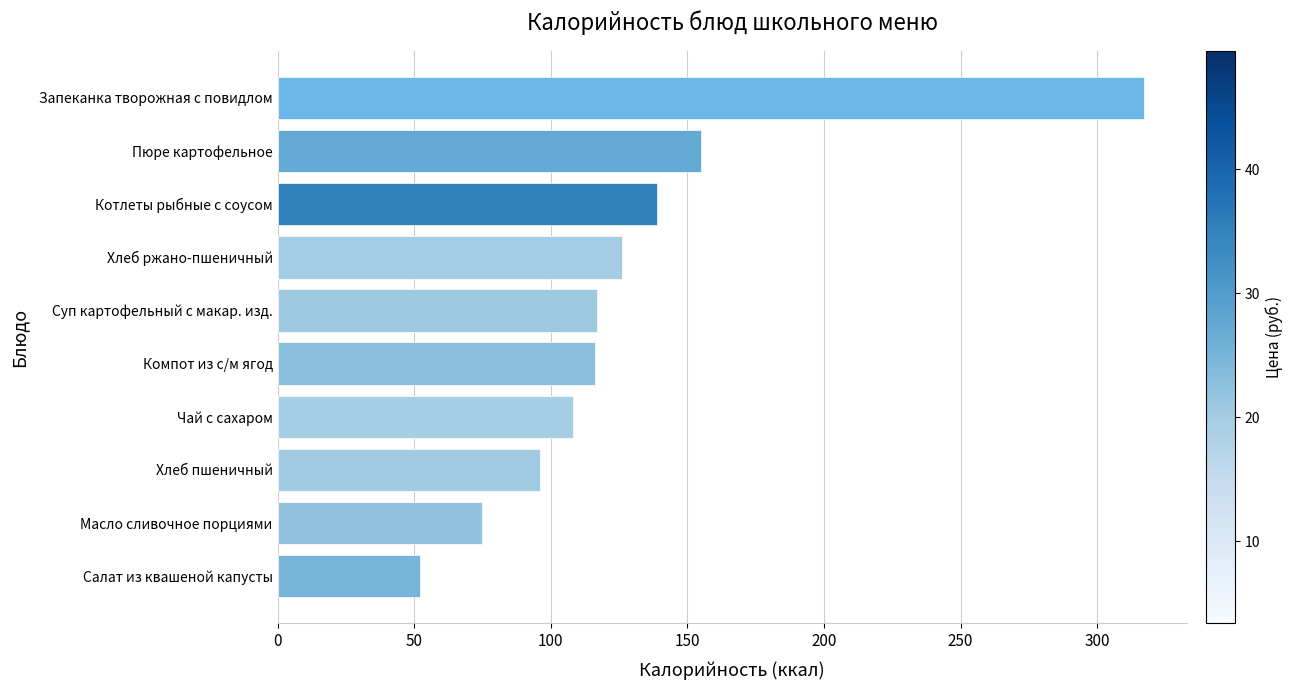

How many values are below 117?

5